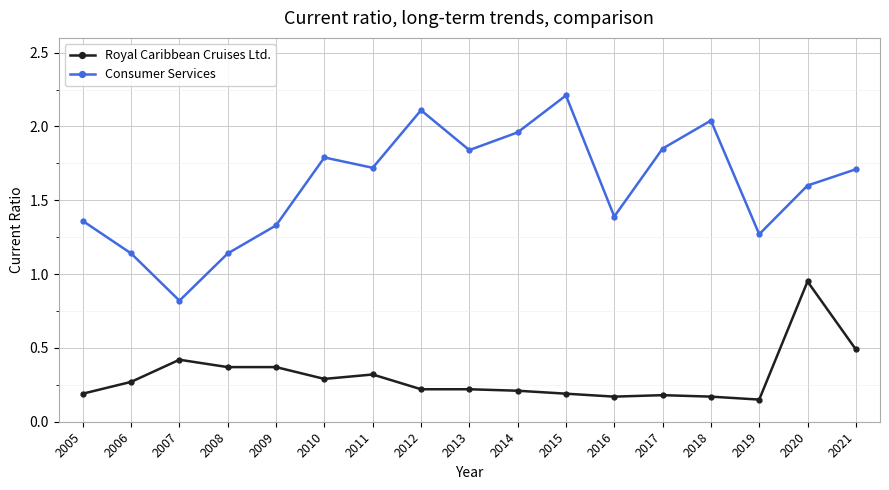

List the series in order of their peak value, lowest first.

Royal Caribbean Cruises Ltd., Consumer Services